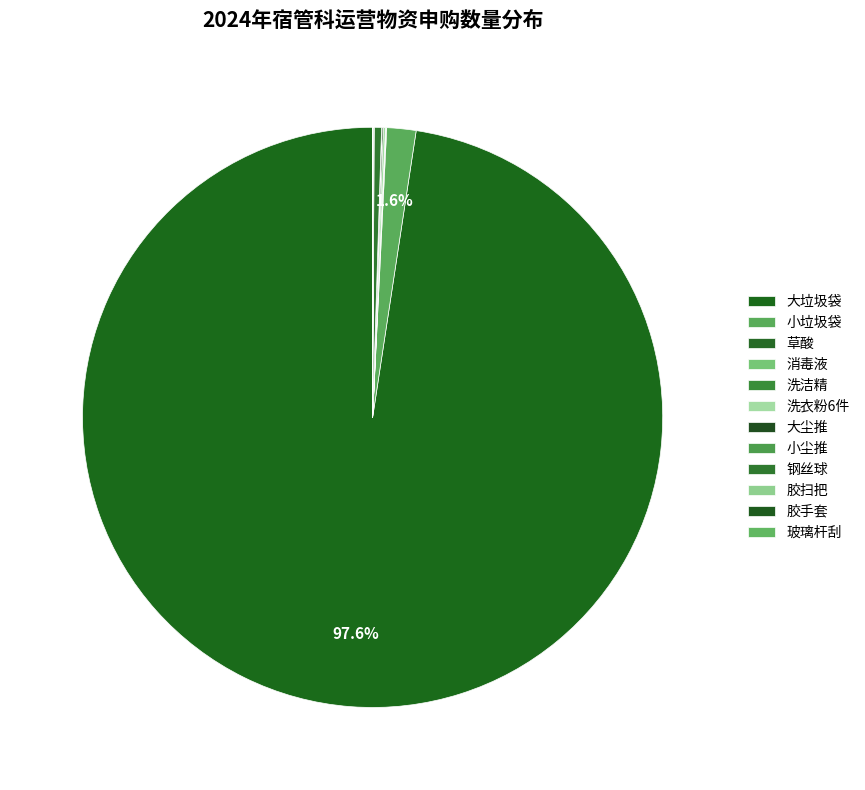

Approximately how many times larger is the value at 草酸 compared to 玻璃杆刮?

3.3